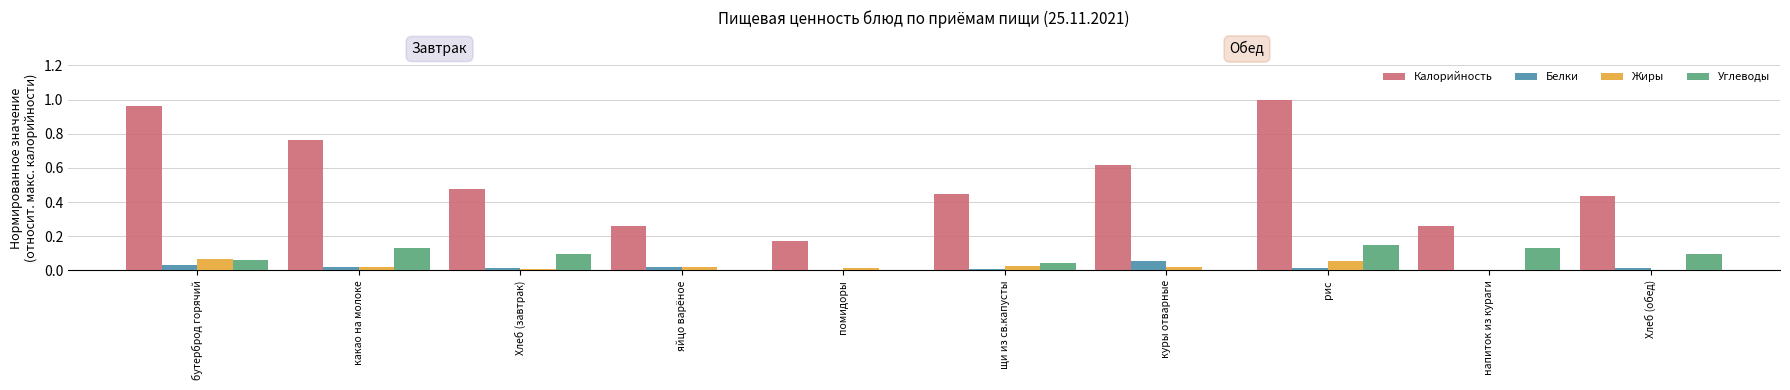

At which category does the chart reach its peak across all series?

рис